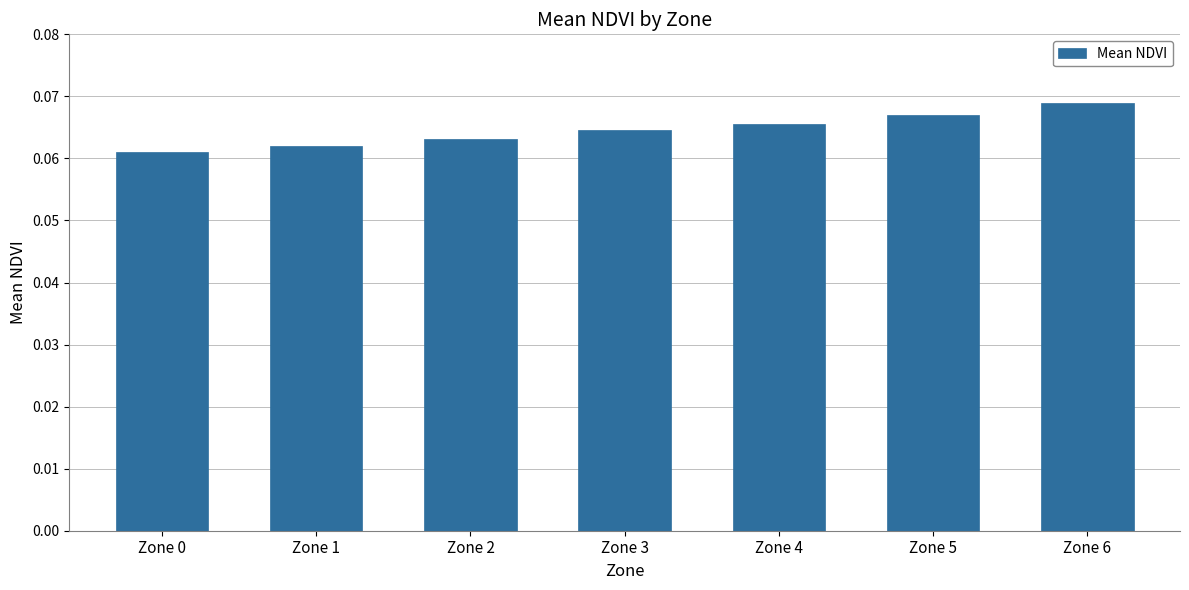

Which has a higher value, Zone 2 or Zone 4?

Zone 4